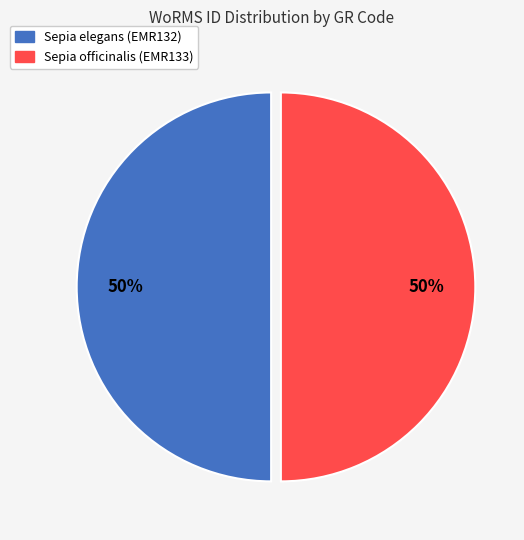

True or false: Sepia officinalis (EMR133) accounts for 50% of the total.

True